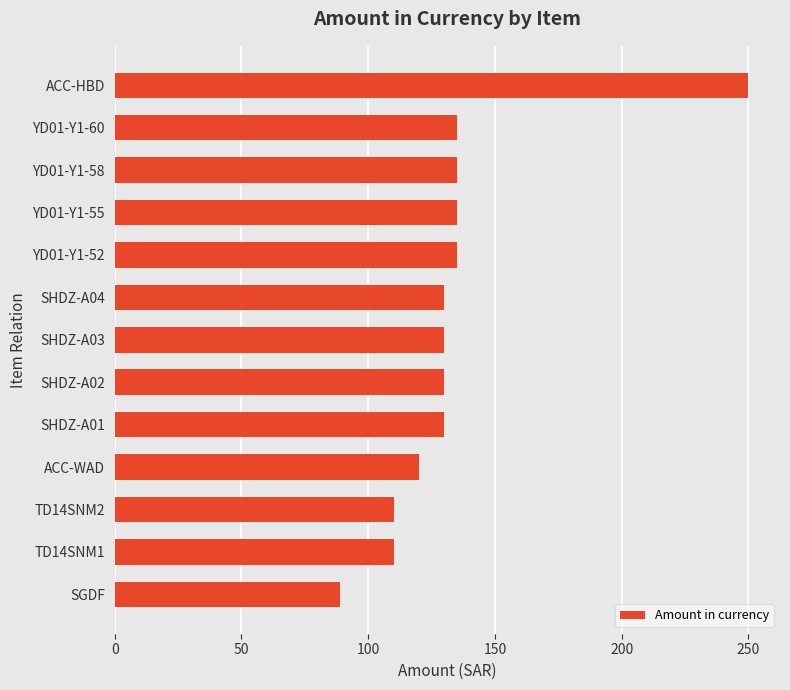

Is it true that the value at ACC-HBD is 250?

True